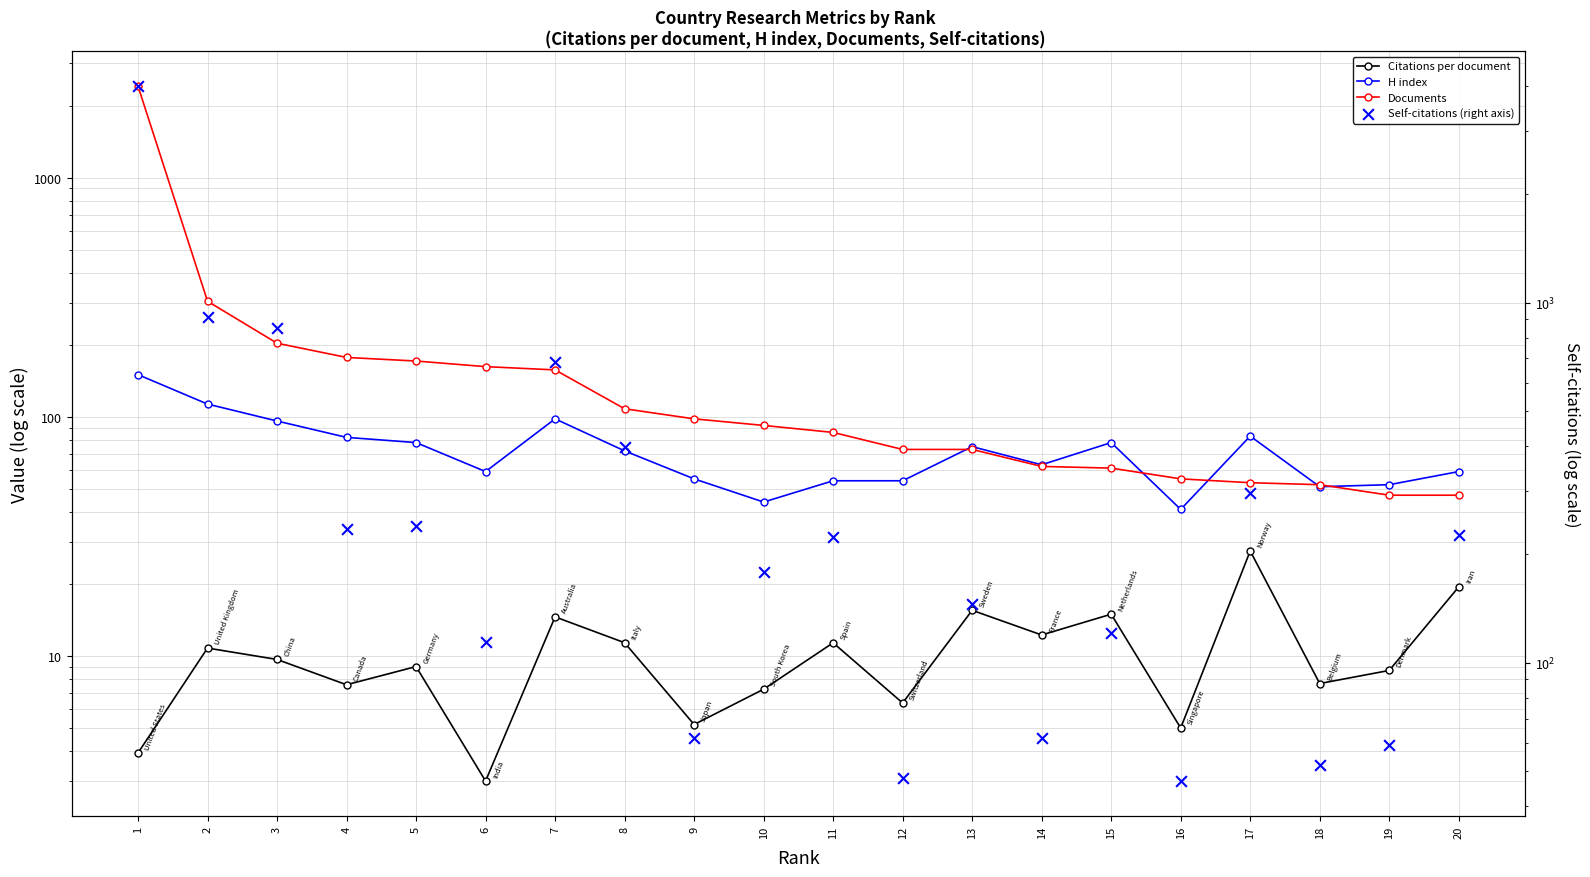

At how many categories does at least one series exceed 2354?

1